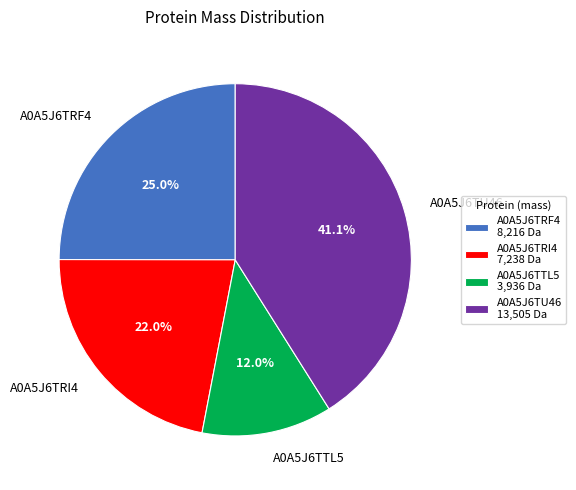

Does any single category account for the majority?

No